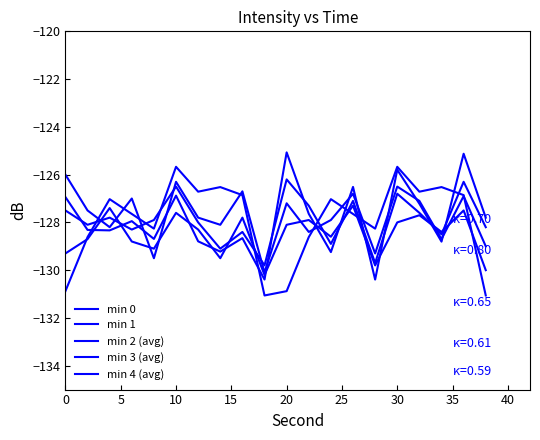

What is the minimum value for min 0?

-130.4